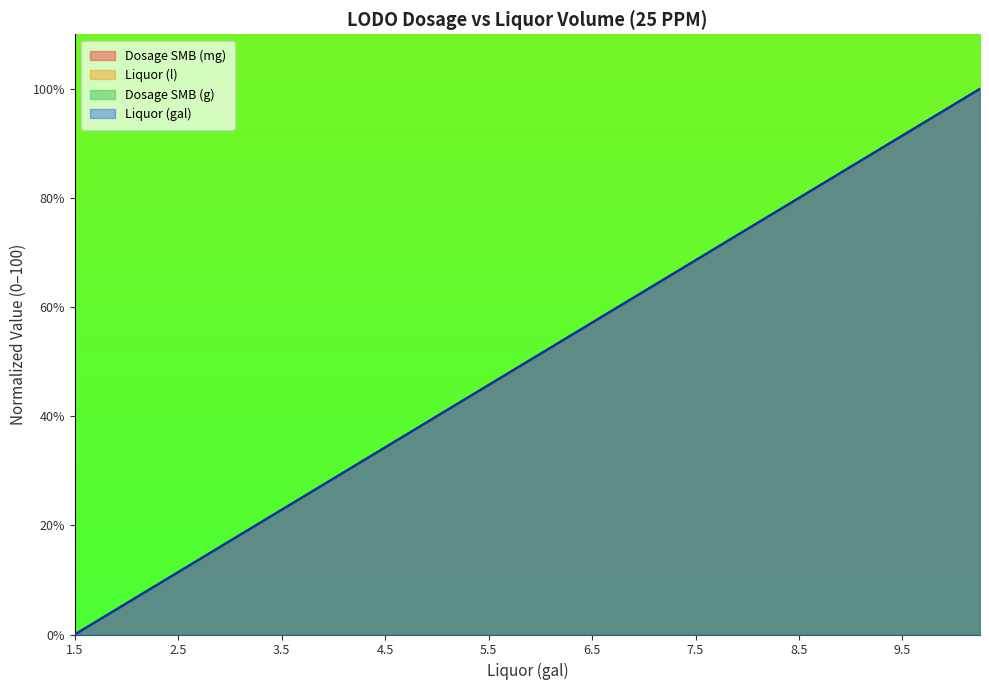

What position from the left is 3.0?

7